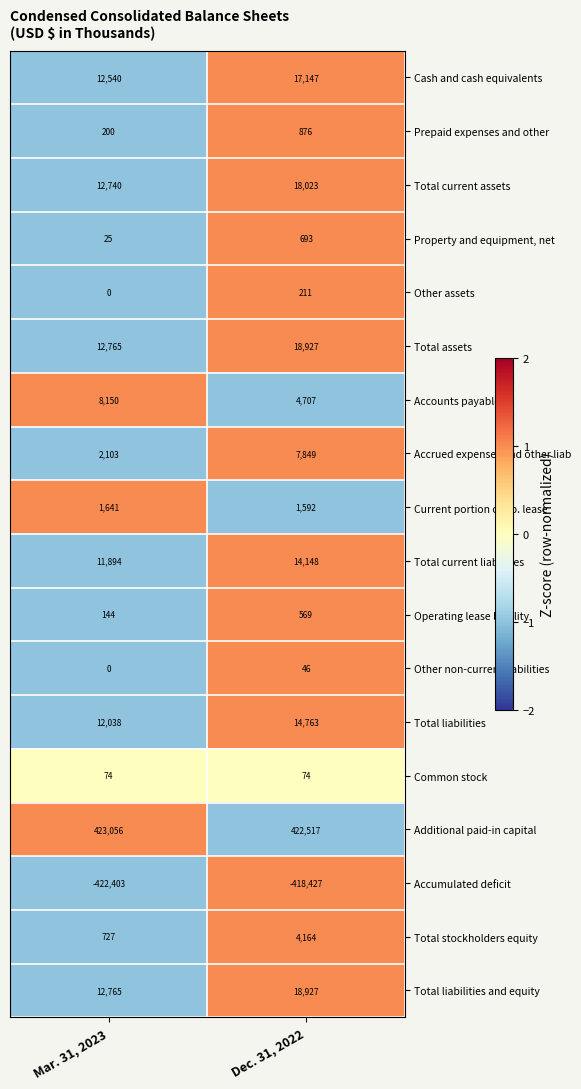

The value of Other assets at Mar. 31, 2023 is 82. True or false?

False